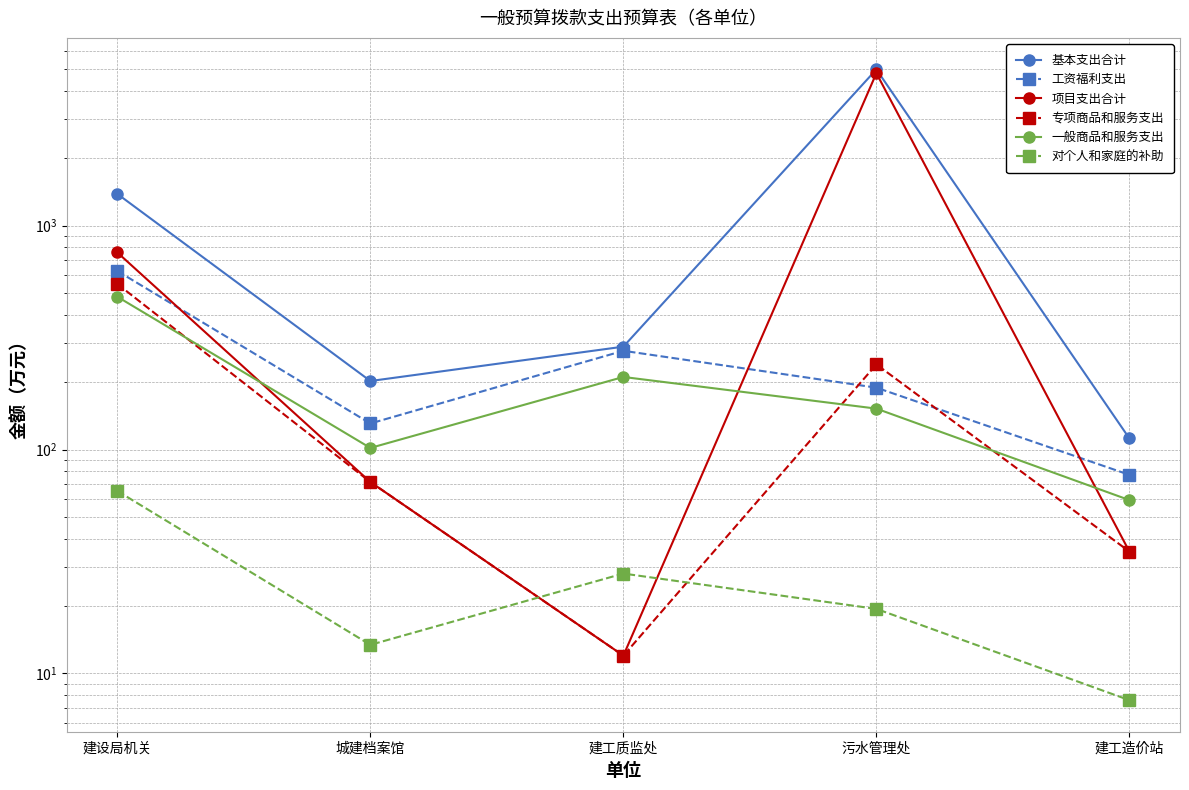

At how many categories does at least one series exceed 2552?

1